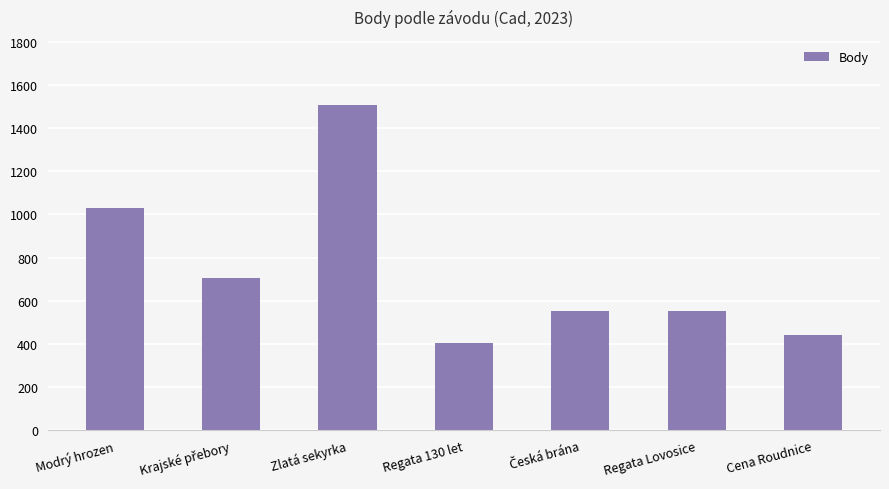

What is the change in value from Modrý hrozen to Regata 130 let?

-630